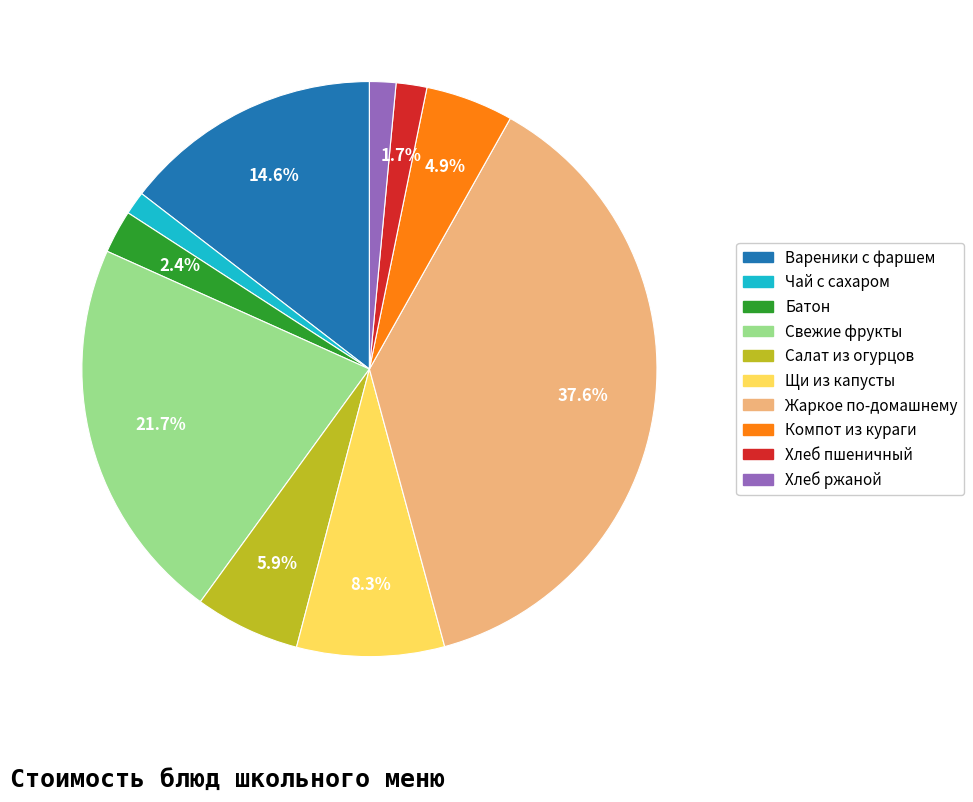

Combined, do Хлеб ржаной and Компот из кураги account for over 50%?

No